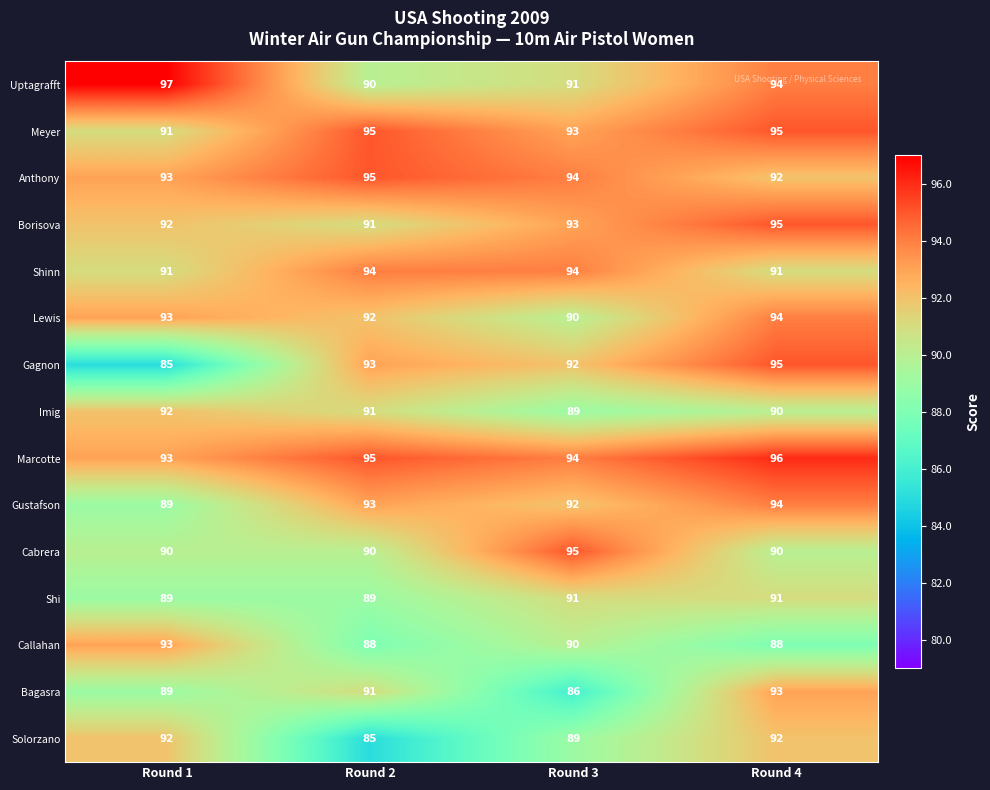

True or false: Anthony has a value of 154 at Round 1.

False